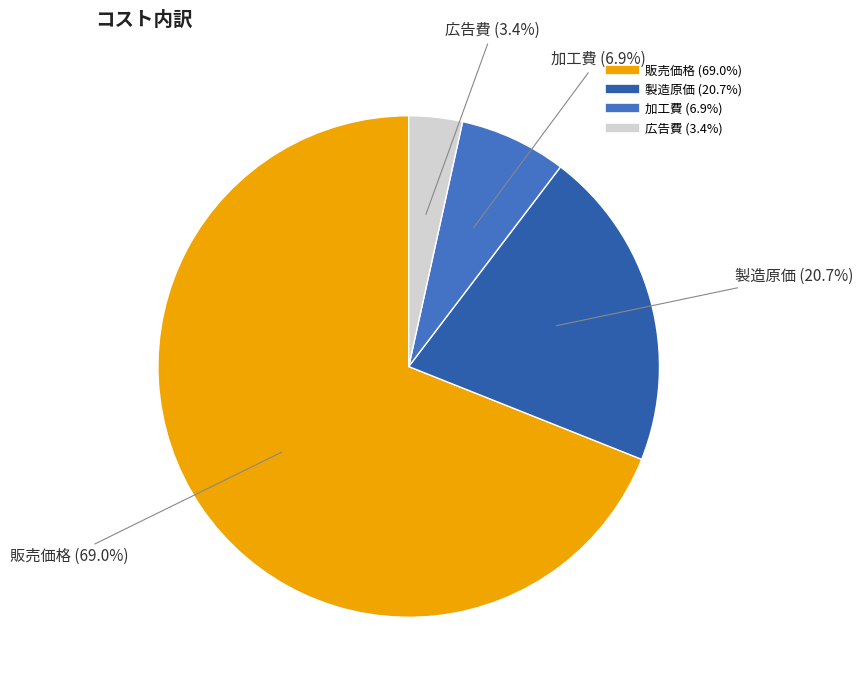

Which slice is the smallest?

広告費